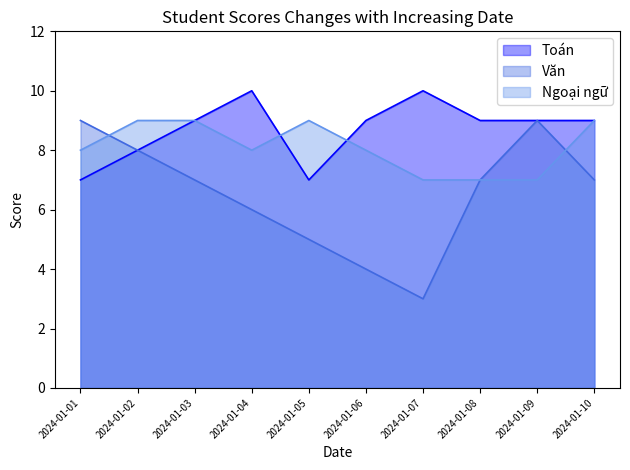

Where does the Văn series first go above 7?

2024-01-01